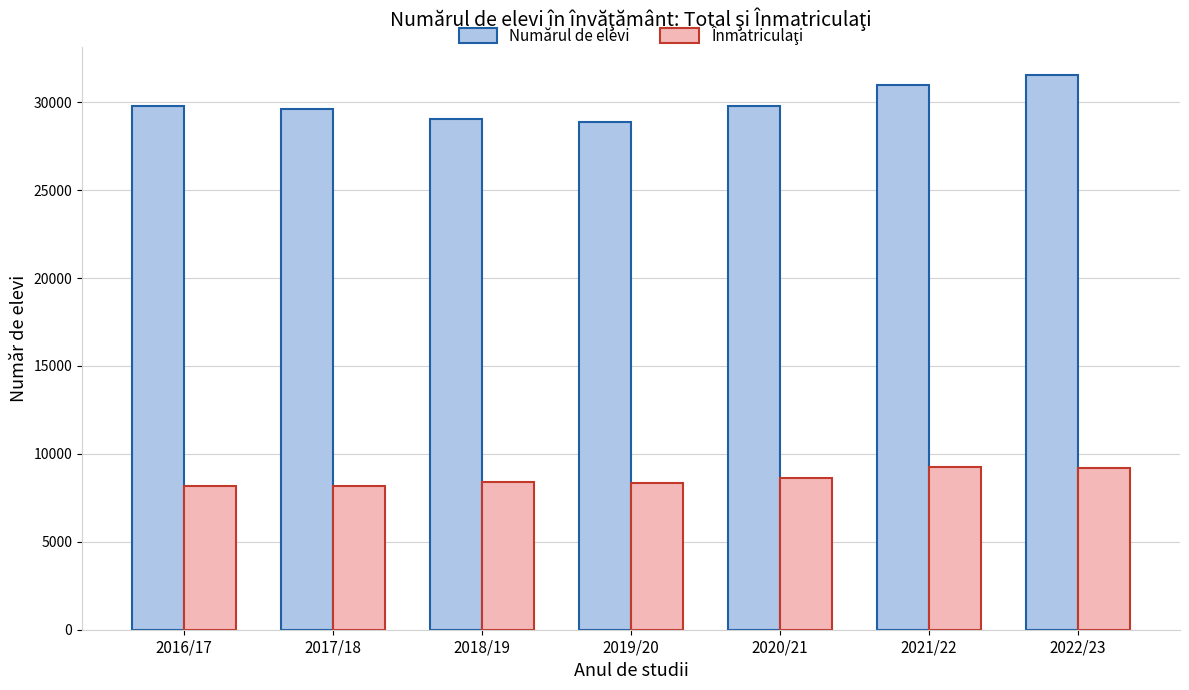

True or false: Numărul de elevi has a value of 30983 at 2021/22.

True